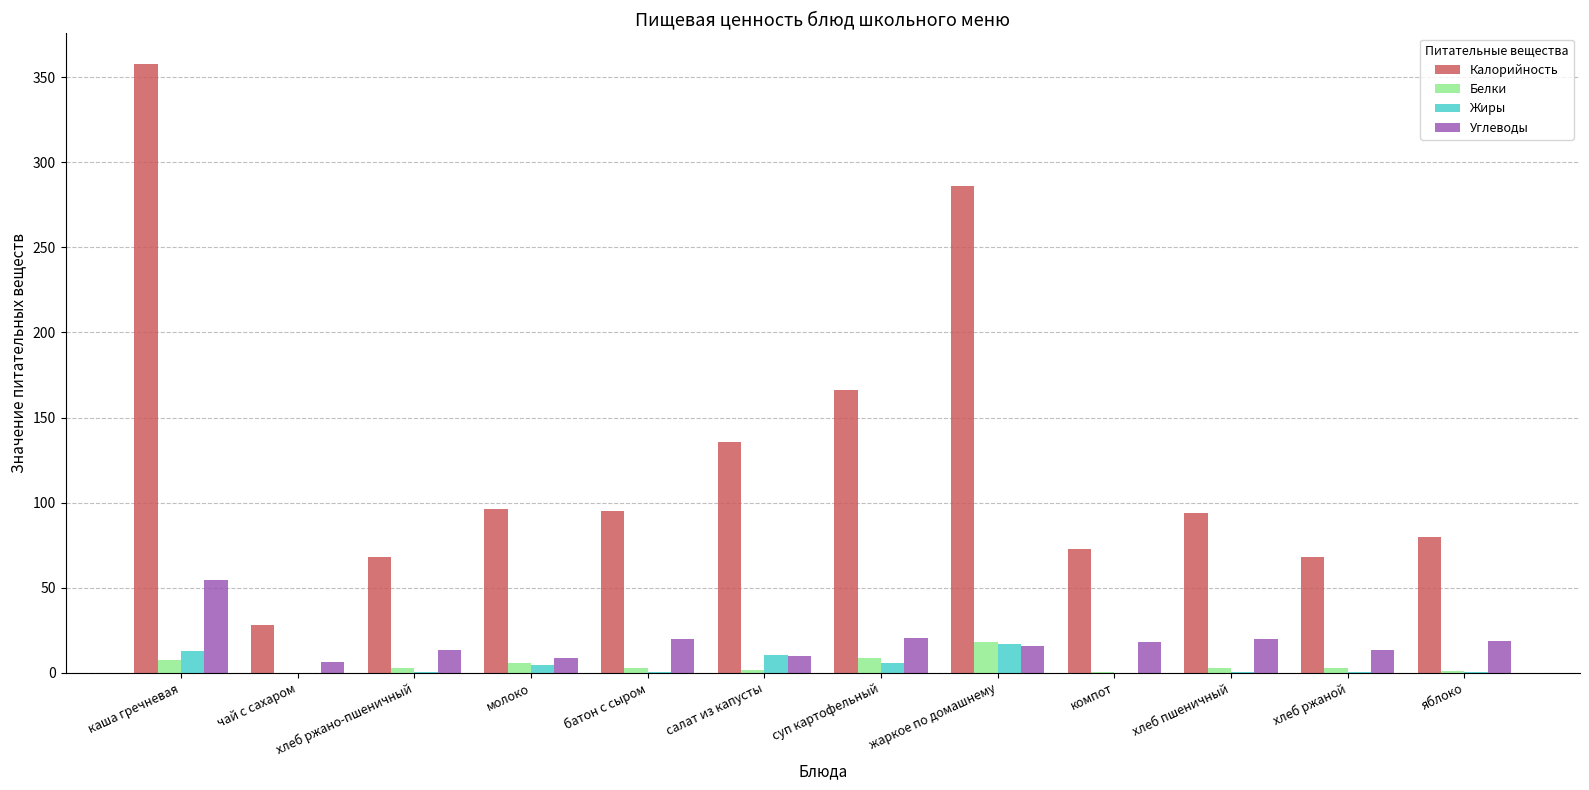

Is the value of Углеводы at хлеб ржано-пшеничный greater than the value of Белки at компот?

Yes